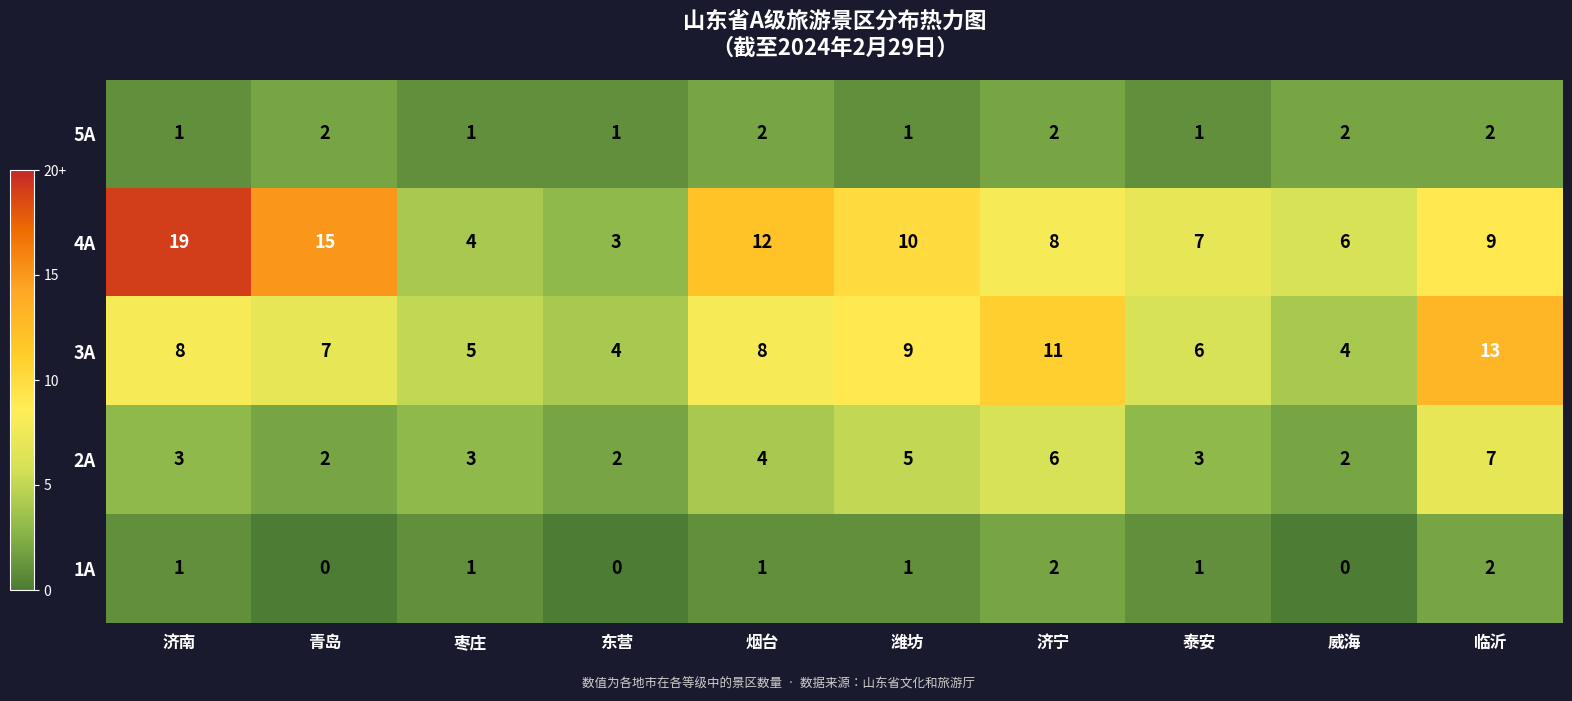

At which category is the sum across all series the highest?

临沂